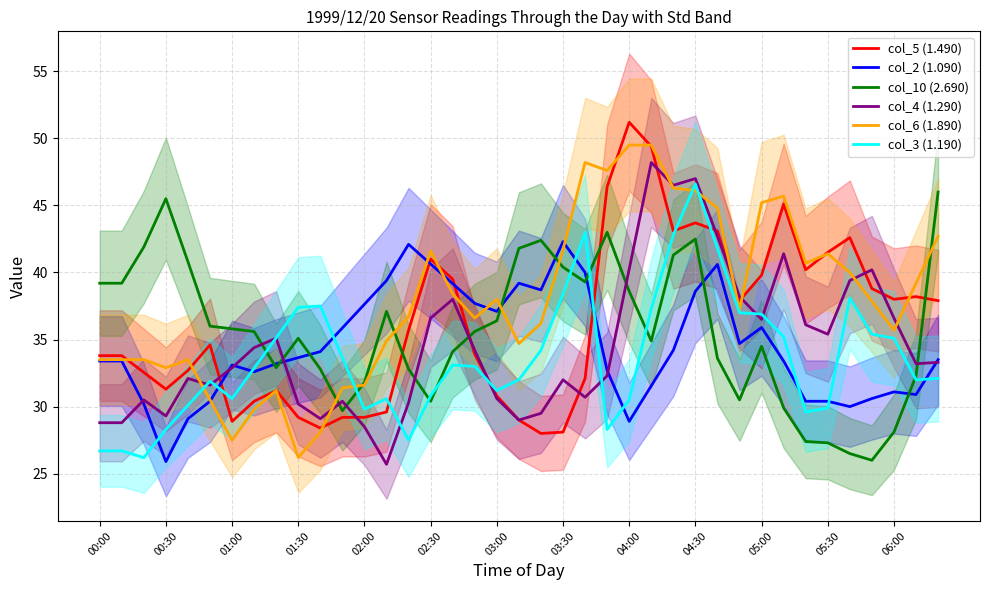

What is the minimum value for col_4 (1.290)?

25.7